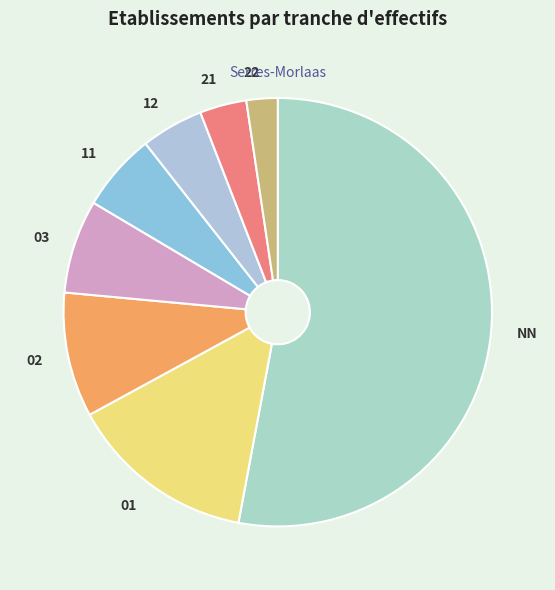

Is it true that 22 is 2% of the pie?

True